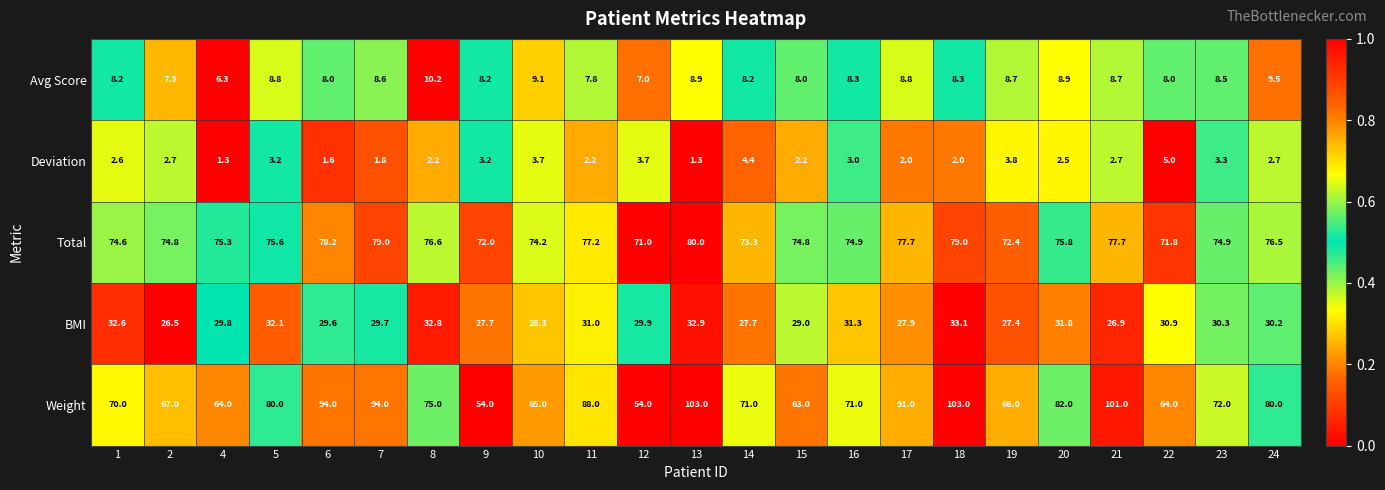

What is the difference between the highest and lowest values at 22?

66.8